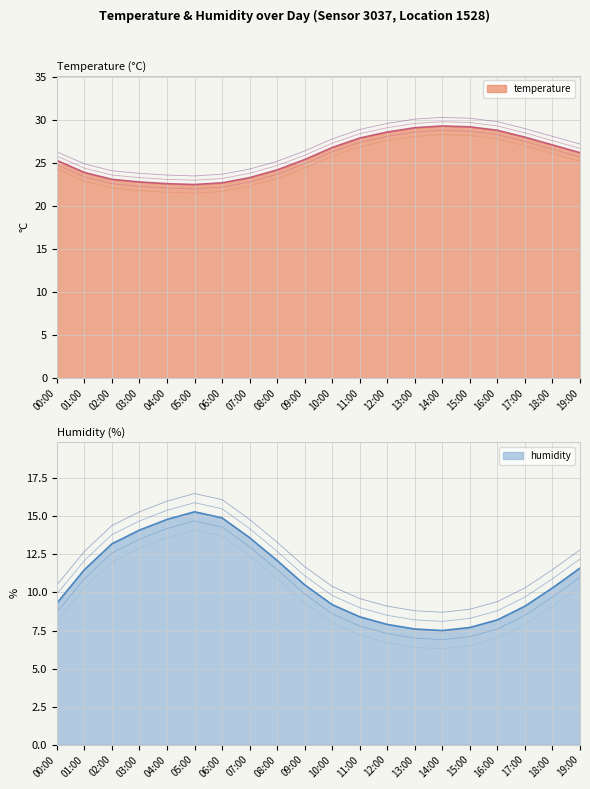

How many lines are shown in the chart?

2